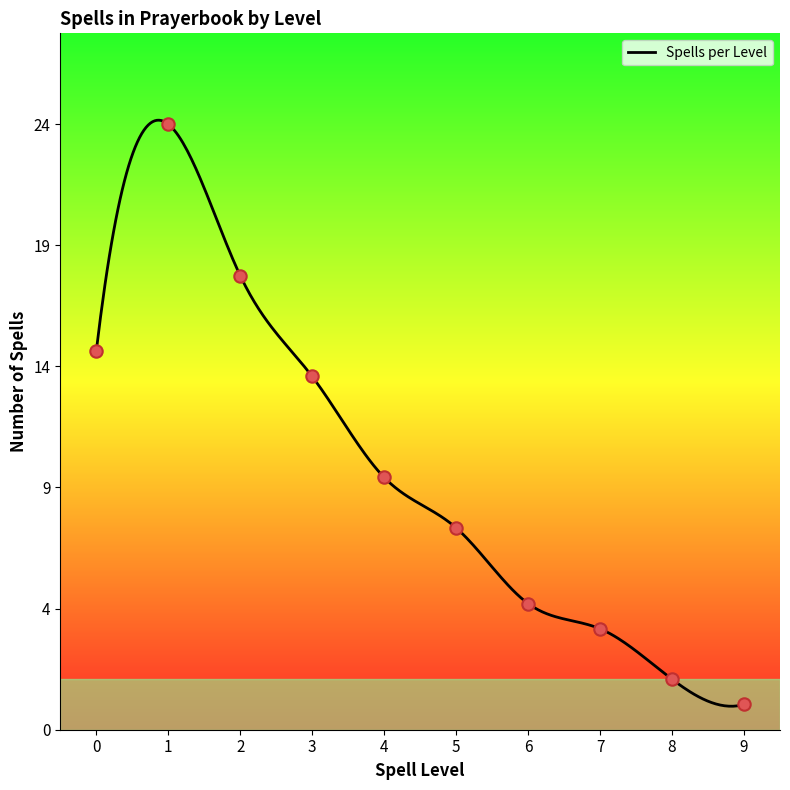

Which has a higher value, 9 or 1?

1